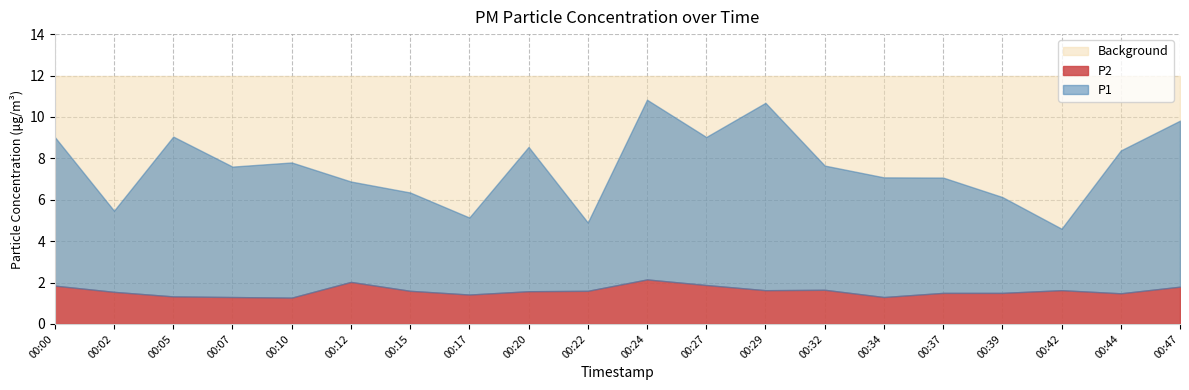

True or false: P2 has a value of 1.3 at 00:10.

True